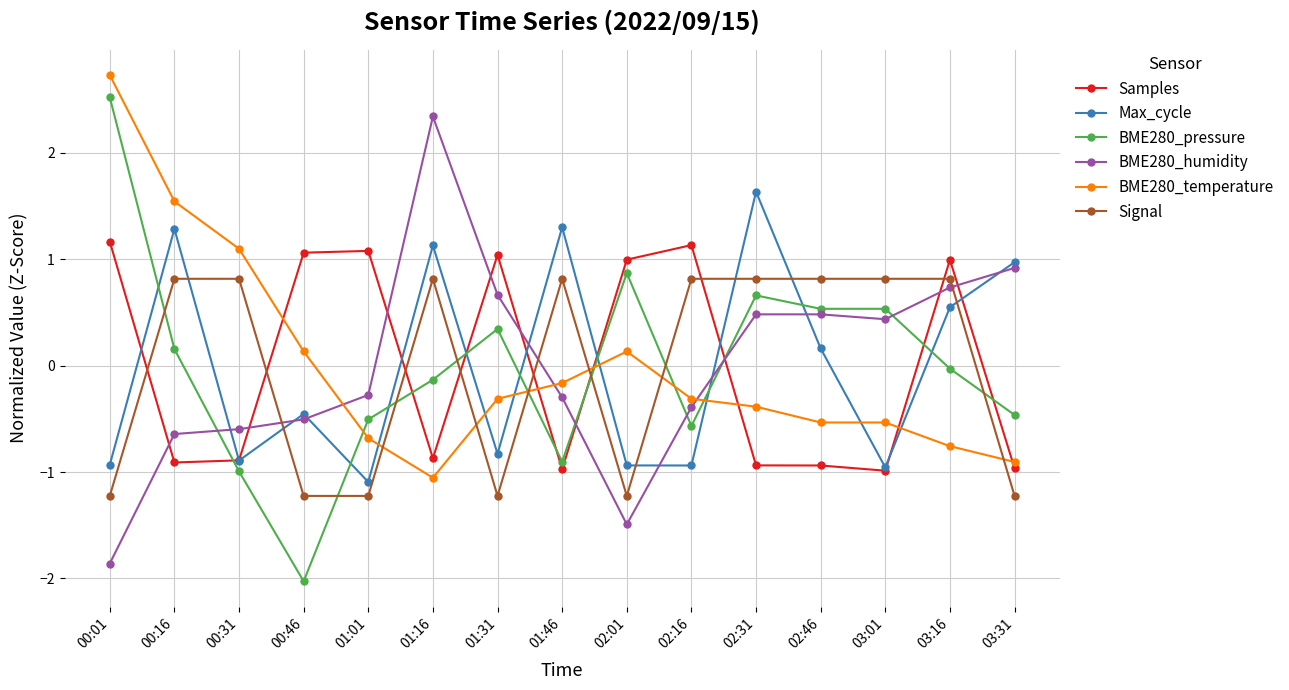

What is the difference between the second highest and second lowest values in the BME280_pressure series?

1.9